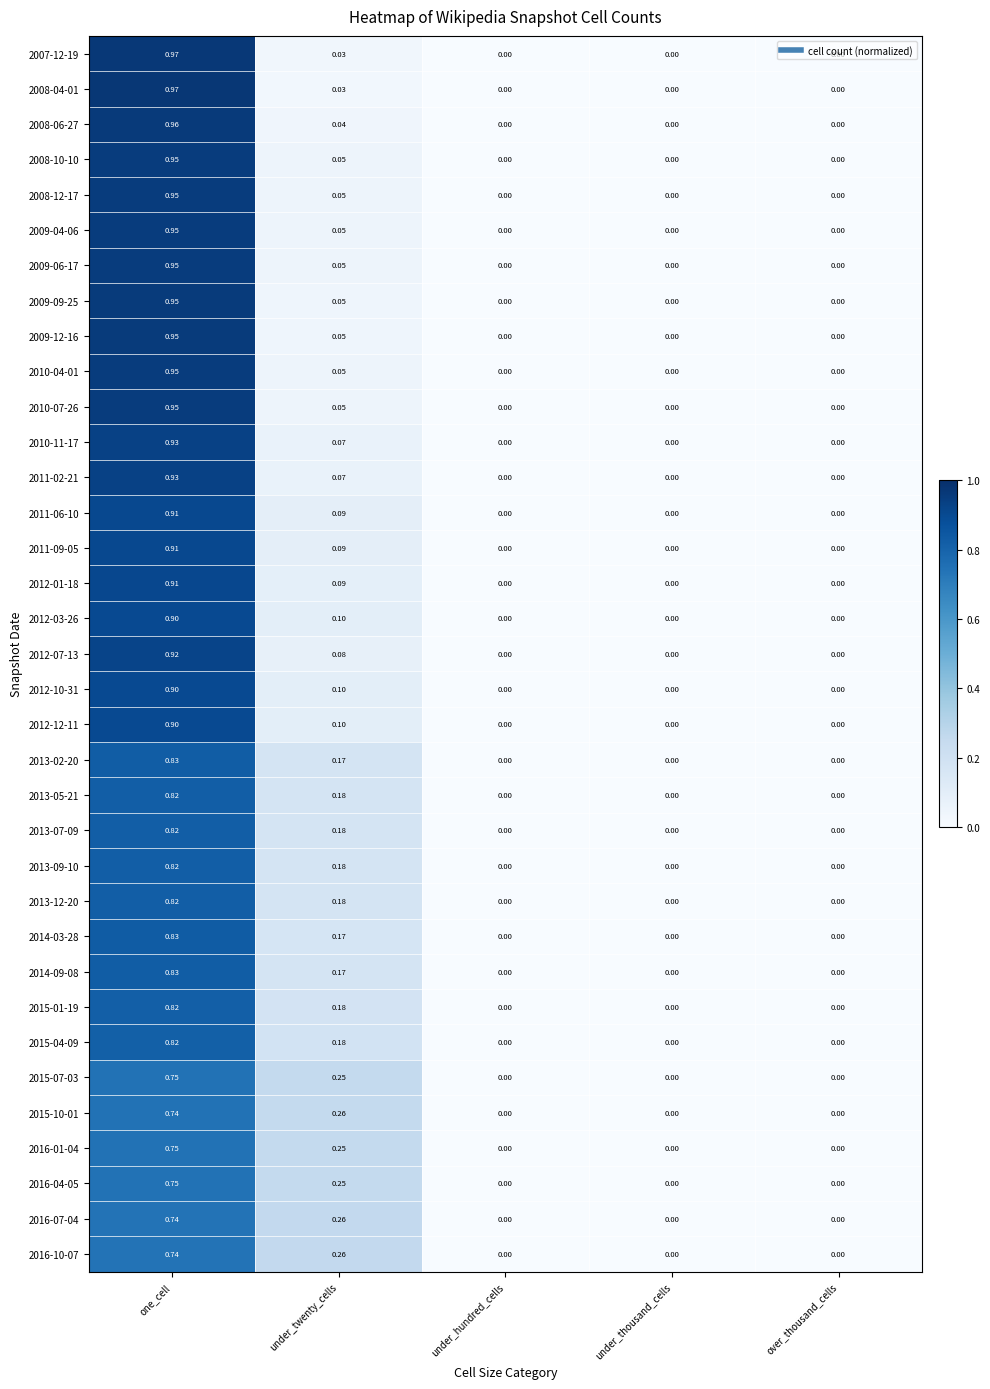

At which category is the sum across all series the highest?

one_cell